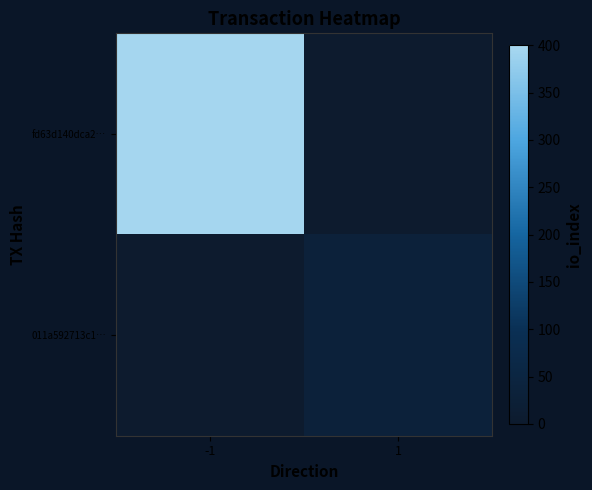

Reading left to right, extract all data points from this chart.

fd63d140dca2…: -1=396	1=0
011a592713c1…: -1=0	1=32